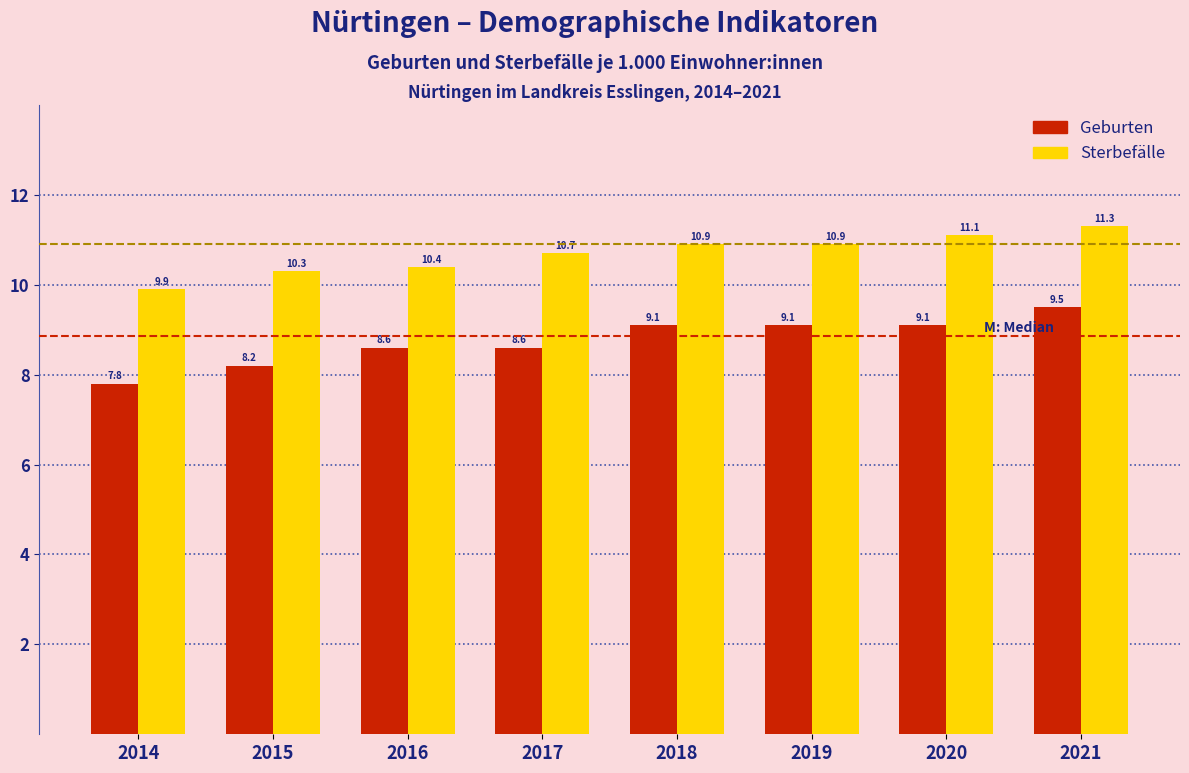

Reading left to right, transcribe all the data shown in this chart.

Geburten: 7.8	8.2	8.6	8.6	9.1	9.1	9.1	9.5
Sterbefälle: 9.9	10.3	10.4	10.7	10.9	10.9	11.1	11.3